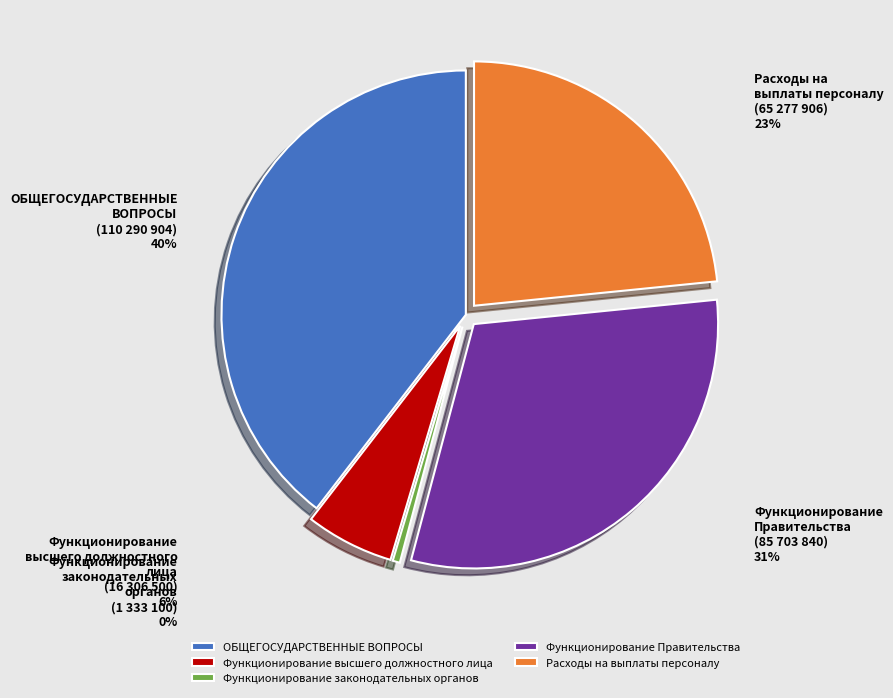

How many slices are in this pie chart?

5